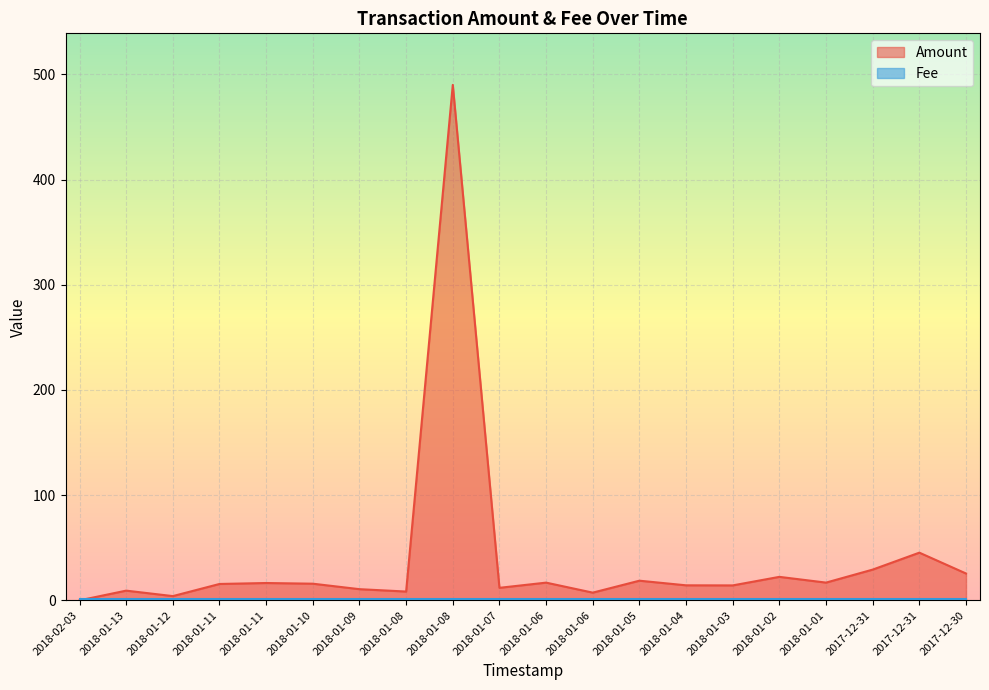

The value at 2018-01-02 is 22.3. True or false?

True